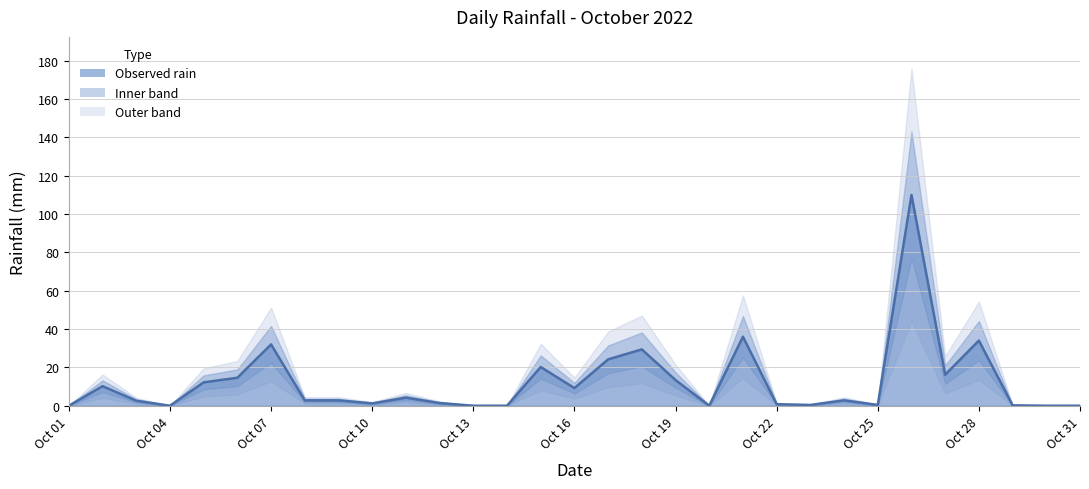

True or false: the data has more than 1 interior local peaks.

True